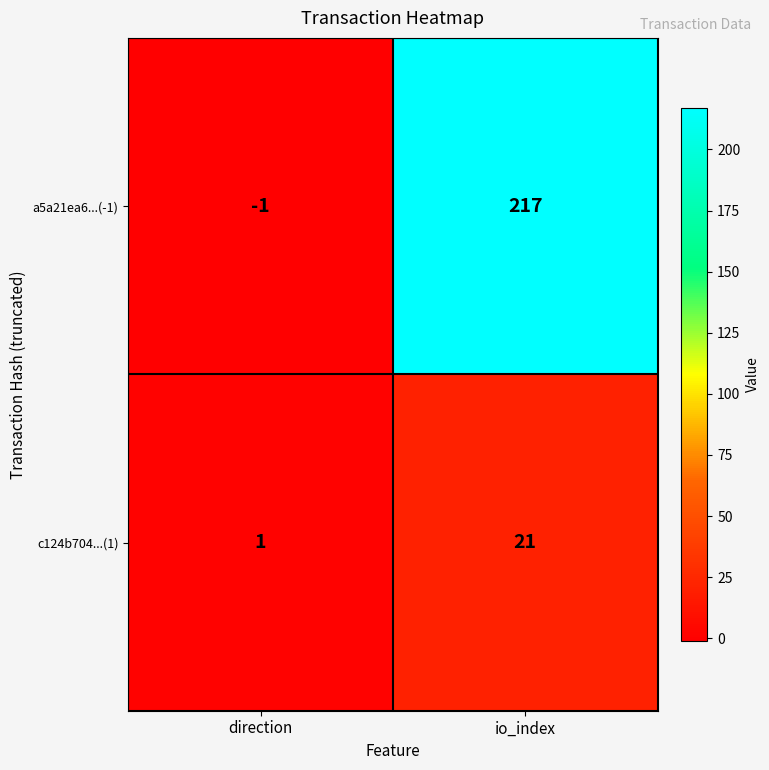

True or false: a5a21ea6...(-1) has a value of 217 at io_index.

True